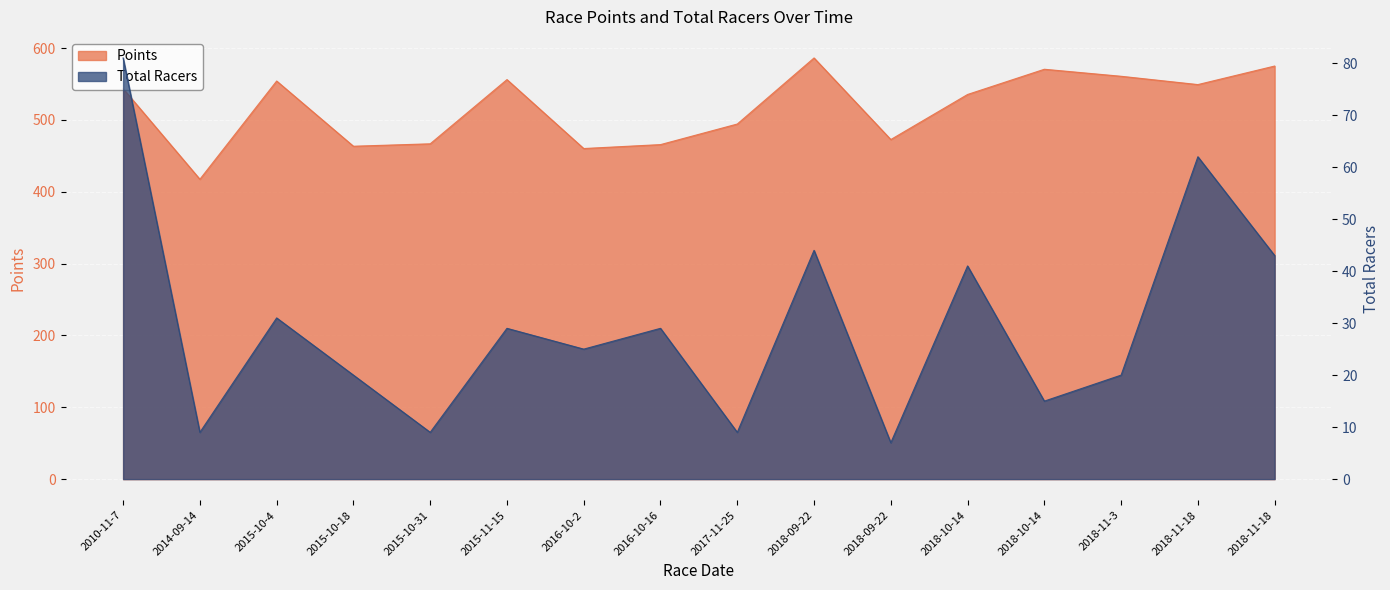

Rank the series by their average value, from highest to lowest.

Points, Total Racers